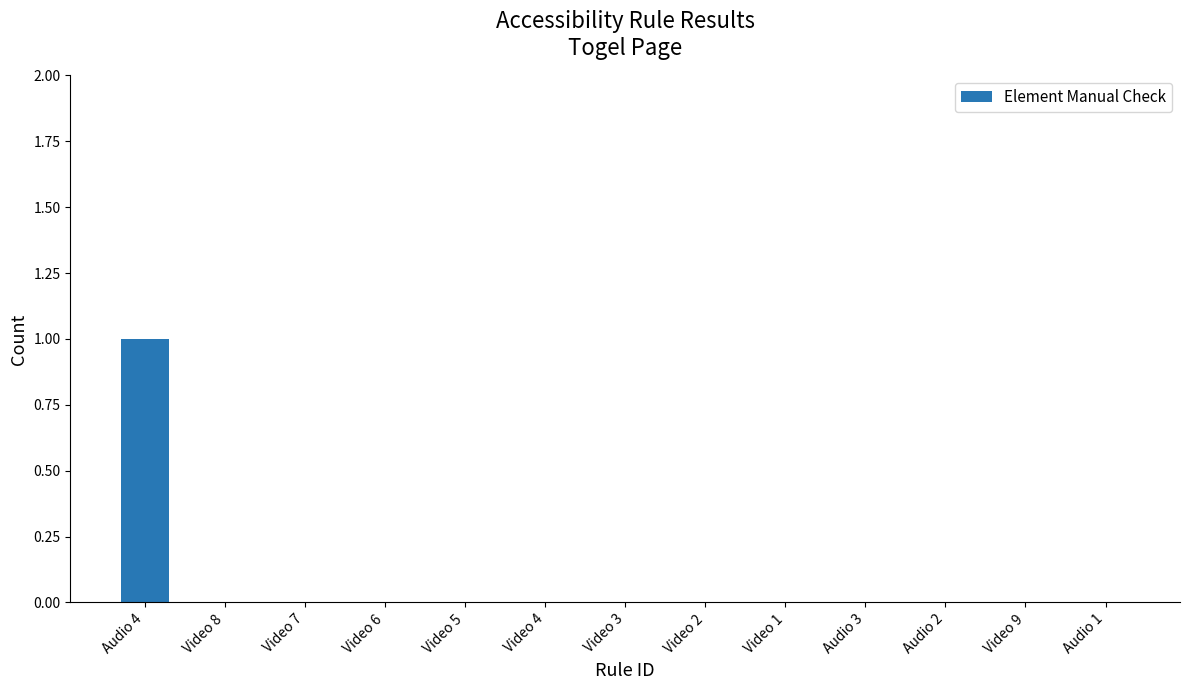

Which category has the highest value across all series?

Audio 4